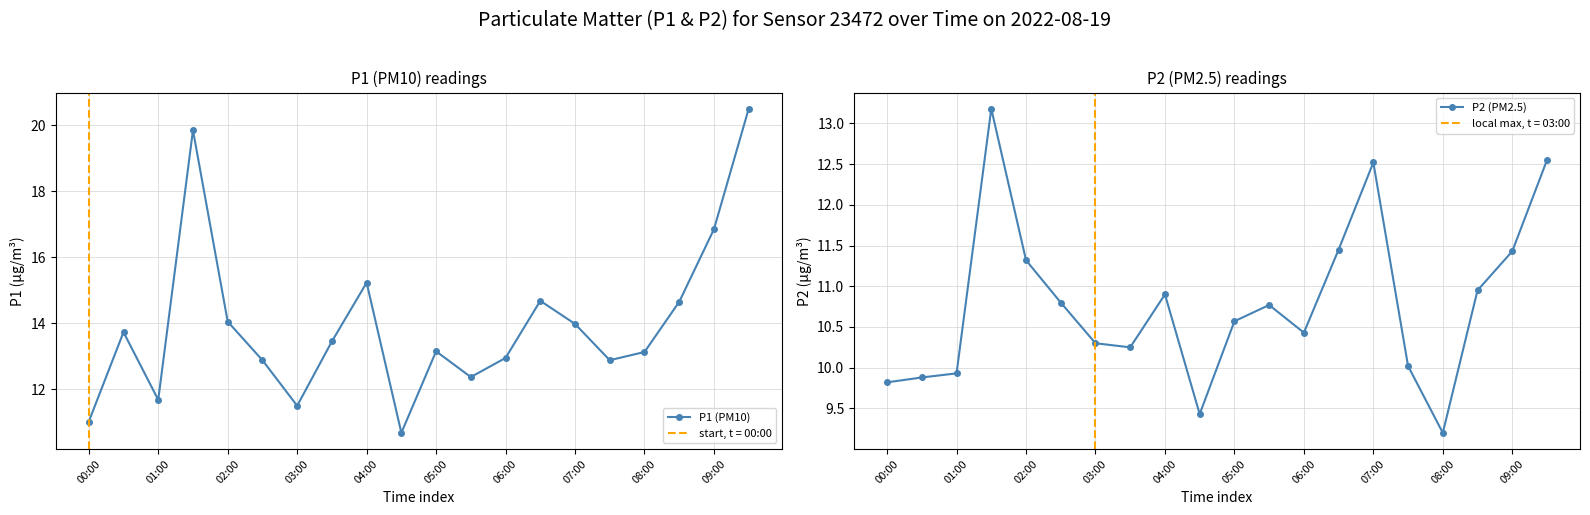

How many data points in P1 (PM10) are above 13?

12